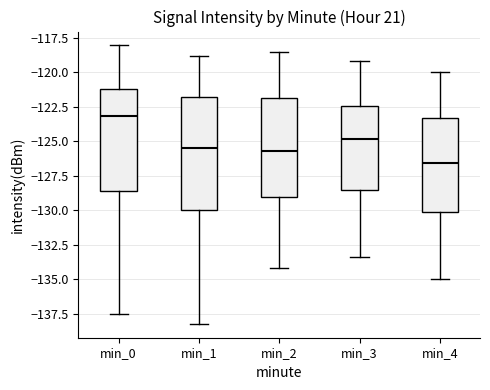

Reading left to right, read every box against the y-axis: the position of its median line, the range the box covers, and the ends of its whiskers. The values are not printed on the chart, so give them approximately, as read against the axis.

min_0: median -123.0, box -128.5 to -121.0, whiskers -137.5 to -118.0
min_1: median -125.5, box -130.0 to -122.0, whiskers -138.0 to -119.0
min_2: median -125.5, box -129.0 to -122.0, whiskers -134.0 to -118.5
min_3: median -125.0, box -128.5 to -122.5, whiskers -133.5 to -119.0
min_4: median -126.5, box -130.0 to -123.5, whiskers -135.0 to -120.0